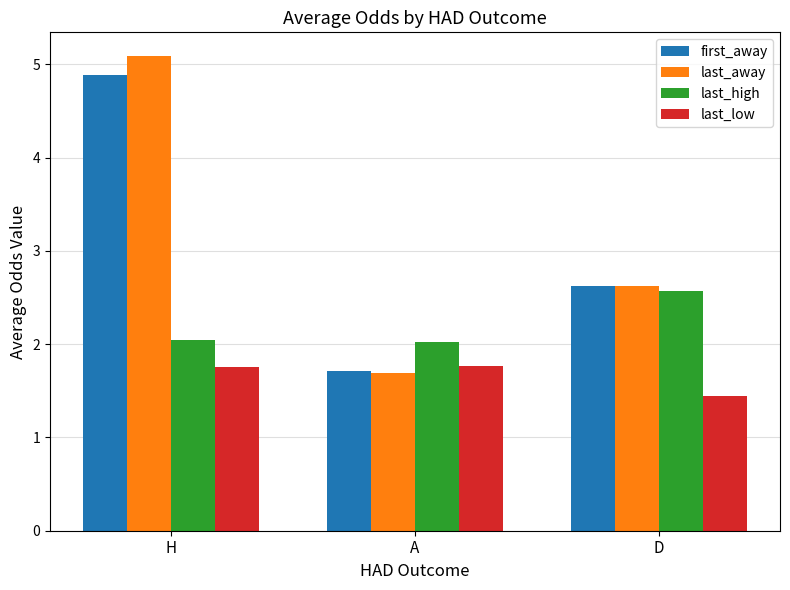

Which series has the largest range (max minus min)?

last_away